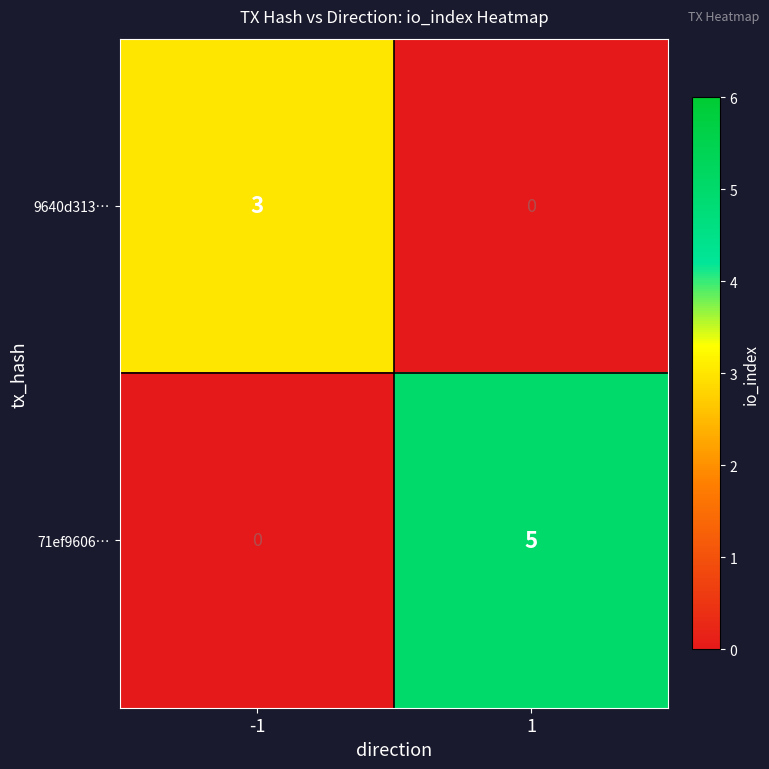

Between -1 and 1, which series saw the biggest shift?

71ef9606…